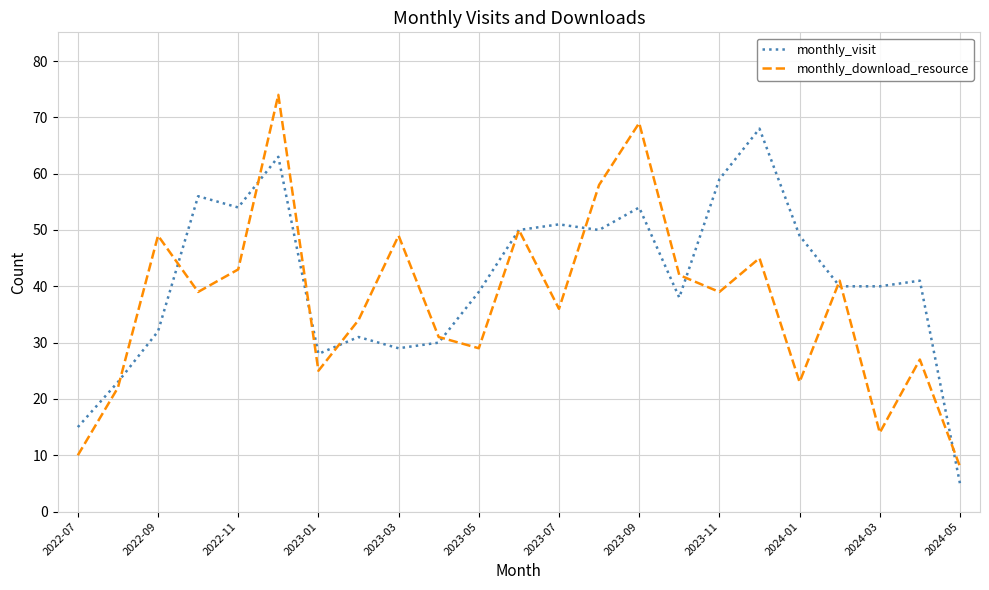

How many interior local peaks does the monthly_visit series have?

7